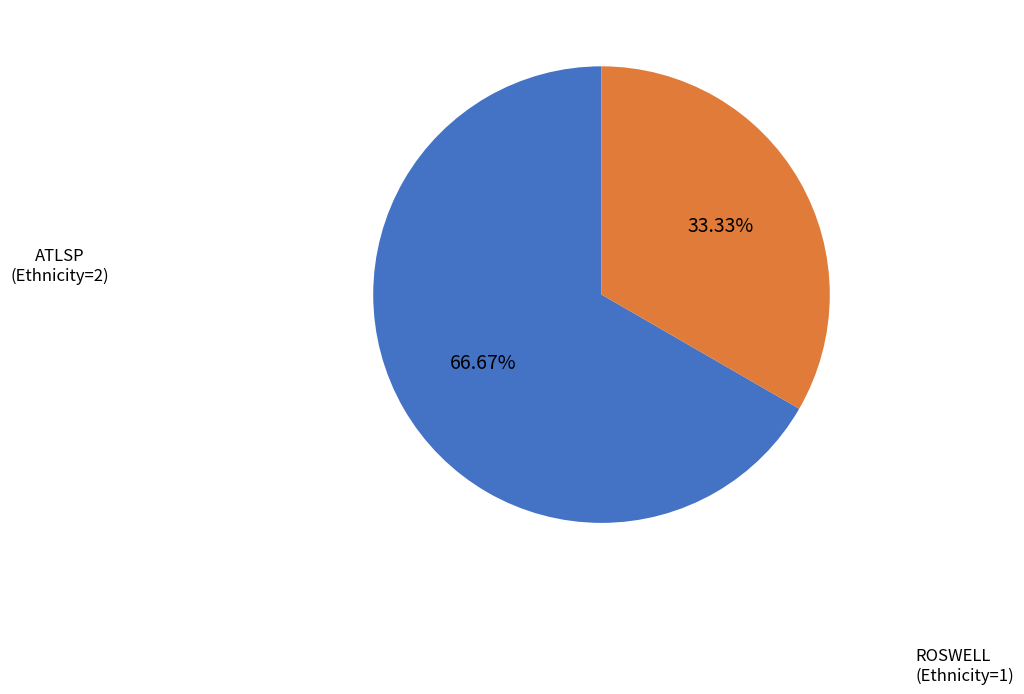

Count the number of slices in the pie.

2